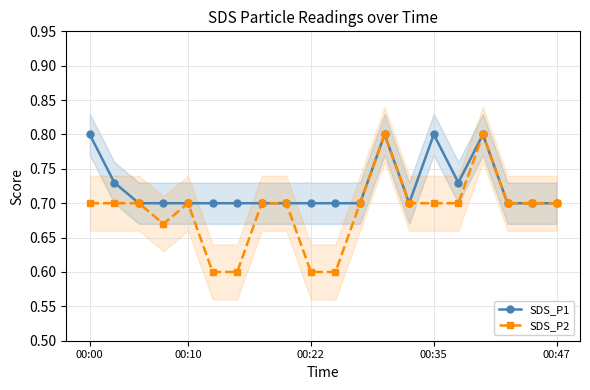

Count the SDS_P1 values in the range 0 to 1.

20